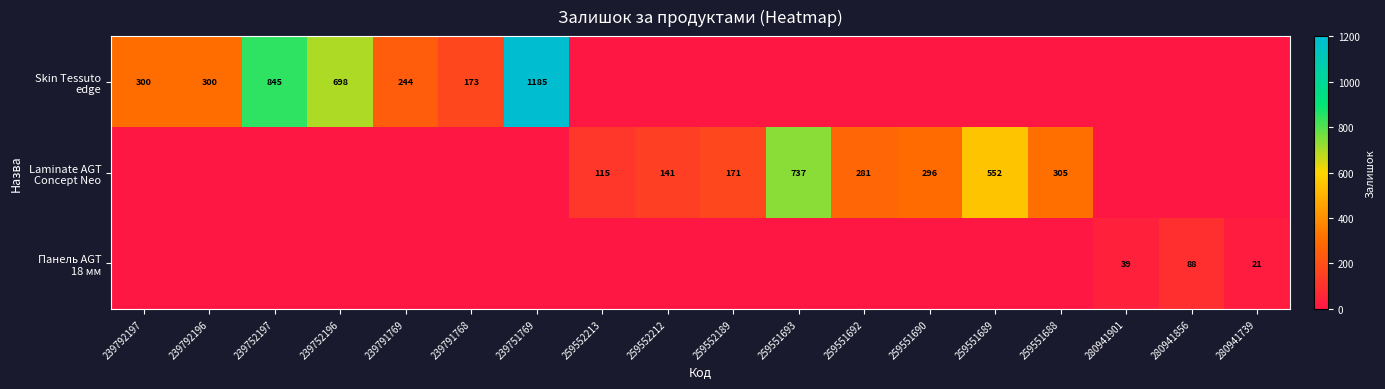

True or false: Панель AGT 18 мм has a value of 152 at 280941856.

False